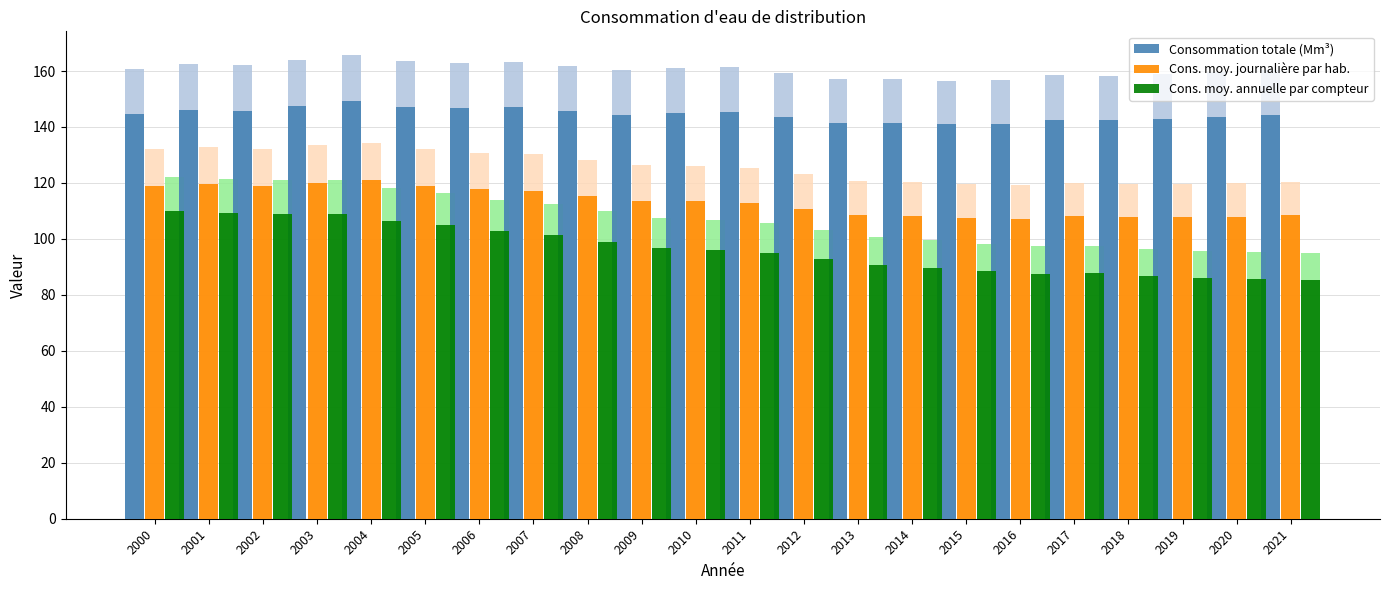

Is it true that Cons. moy. journalière par hab. equals 118.8 at 2005?

True